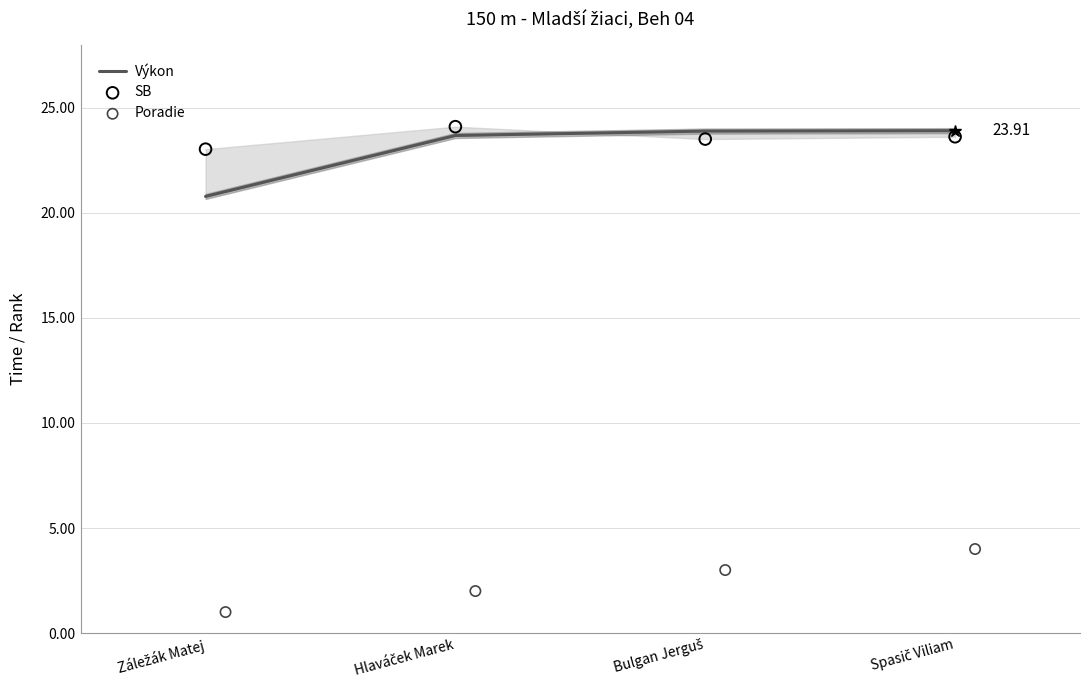

Which series has the widest spread of Y values?

Výkon